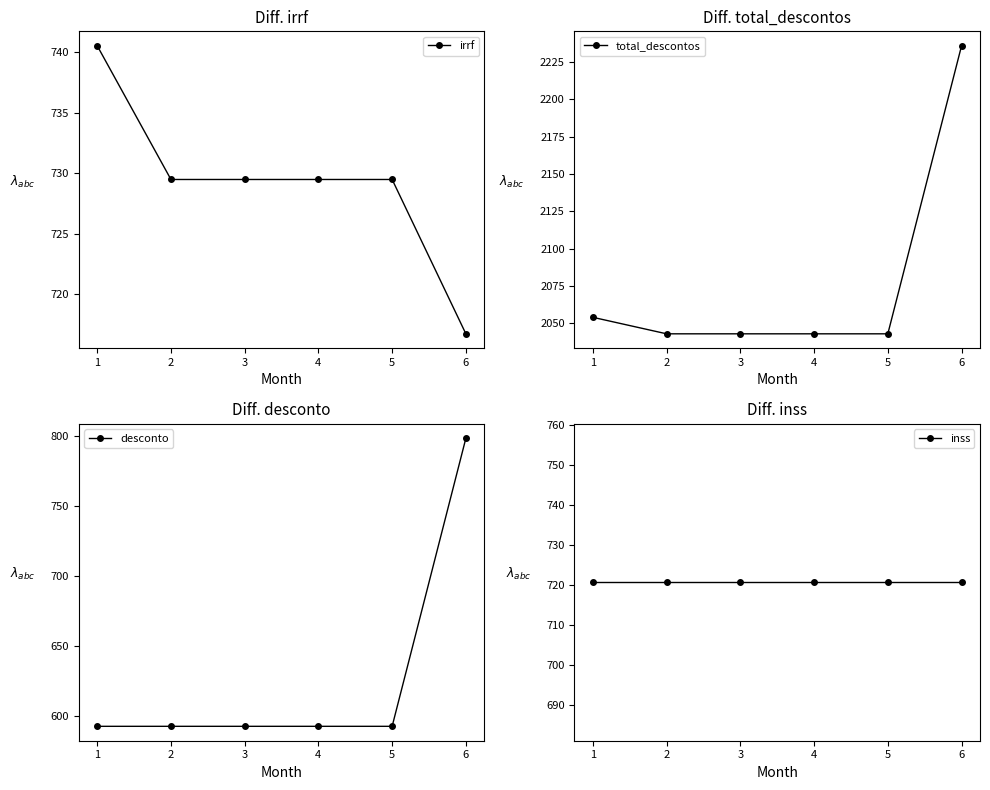

Reading left to right, what are all the values shown in this chart?

irrf: 740.5	729.5	729.5	729.5	729.5	716.8
total_descontos: 2054.1	2043.1	2043.1	2043.1	2043.1	2235.8
desconto: 593.0	593.0	593.0	593.0	593.0	798.4
inss: 720.6	720.6	720.6	720.6	720.6	720.6